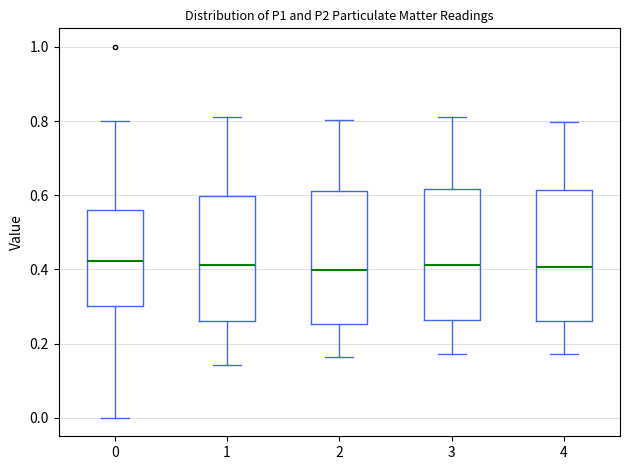

Reading left to right, read every box against the y-axis: the position of its median line, the range the box covers, and the ends of its whiskers. The values are not printed on the chart, so give them approximately, as read against the axis.

0: median 0.42, box 0.30 to 0.56, whiskers 0.00 to 0.80
1: median 0.42, box 0.26 to 0.60, whiskers 0.14 to 0.80
2: median 0.40, box 0.26 to 0.62, whiskers 0.16 to 0.80
3: median 0.42, box 0.26 to 0.62, whiskers 0.18 to 0.80
4: median 0.40, box 0.26 to 0.62, whiskers 0.18 to 0.80